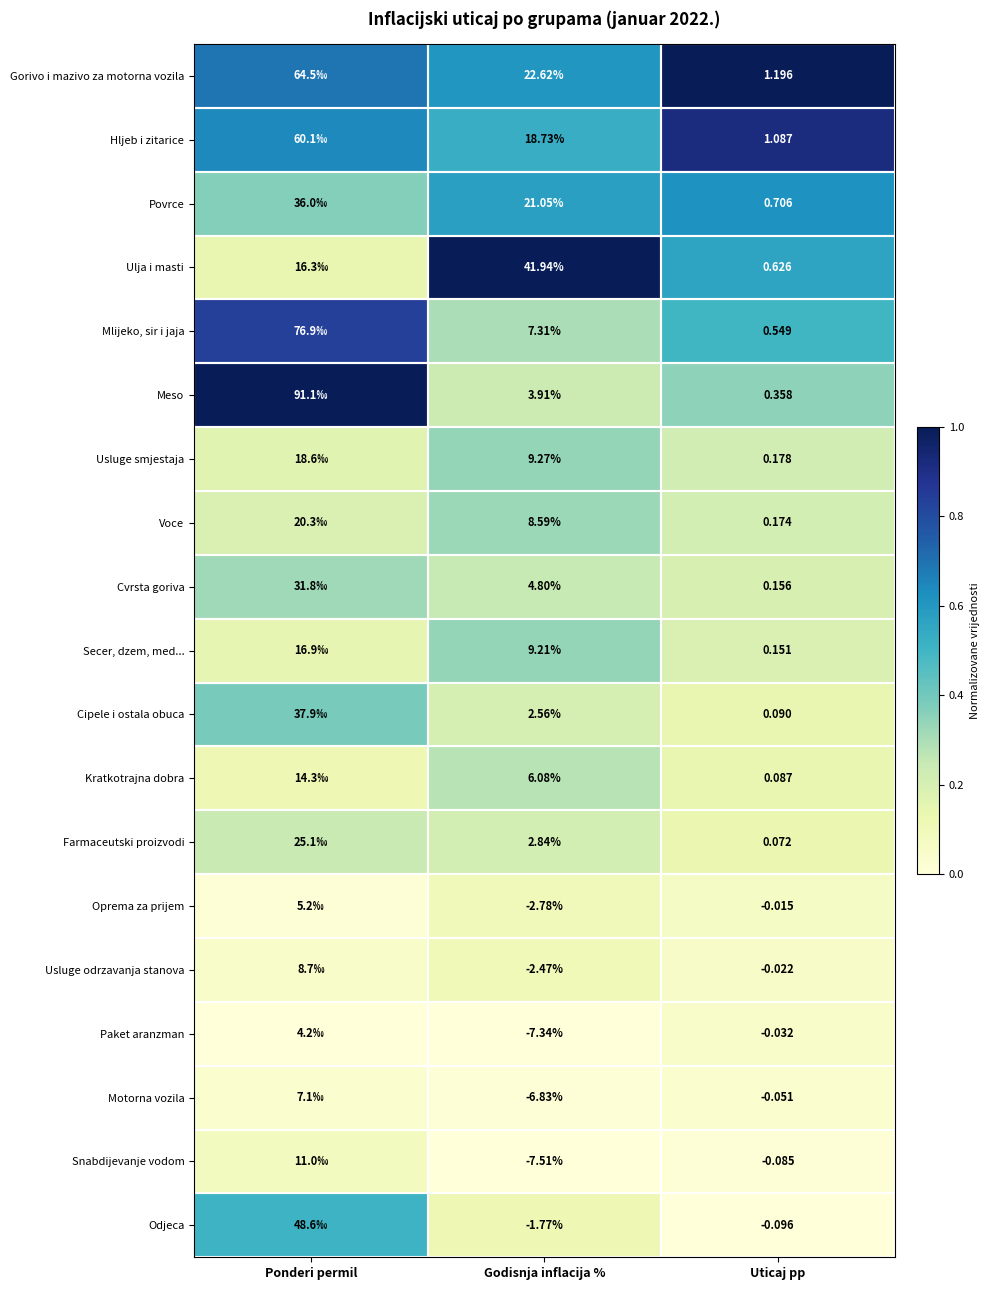

Rank the series at Ponderi permil from lowest to highest value.

Paket aranzman, Oprema za prijem, Motorna vozila, Usluge odrzavanja stanova, Snabdijevanje vodom, Kratkotrajna dobra, Ulja i masti, Secer, dzem, med..., Usluge smjestaja, Voce, Farmaceutski proizvodi, Cvrsta goriva, Povrce, Cipele i ostala obuca, Odjeca, Hljeb i zitarice, Gorivo i mazivo za motorna vozila, Mlijeko, sir i jaja, Meso